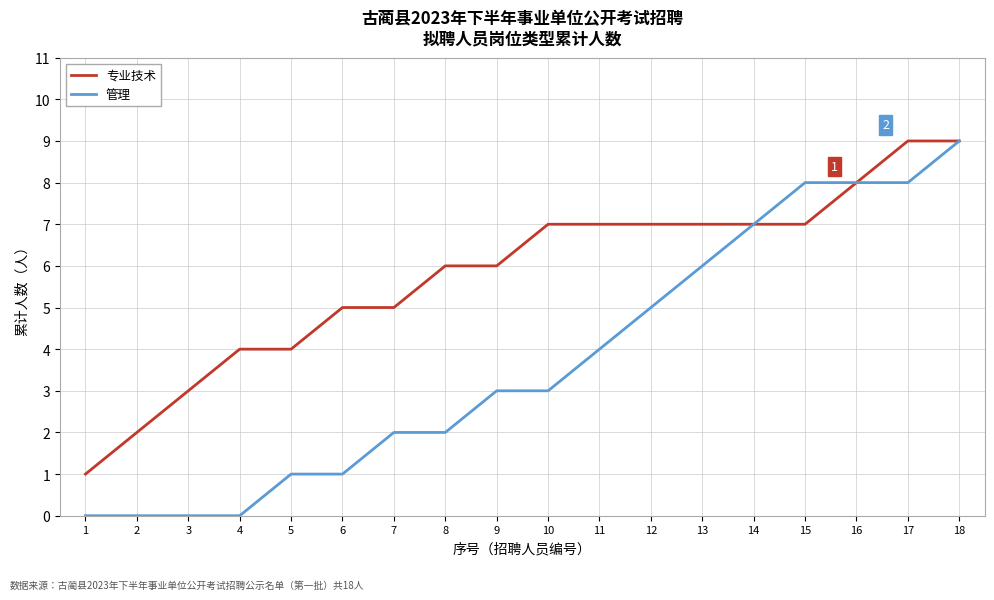

Which series has the widest spread of values?

管理